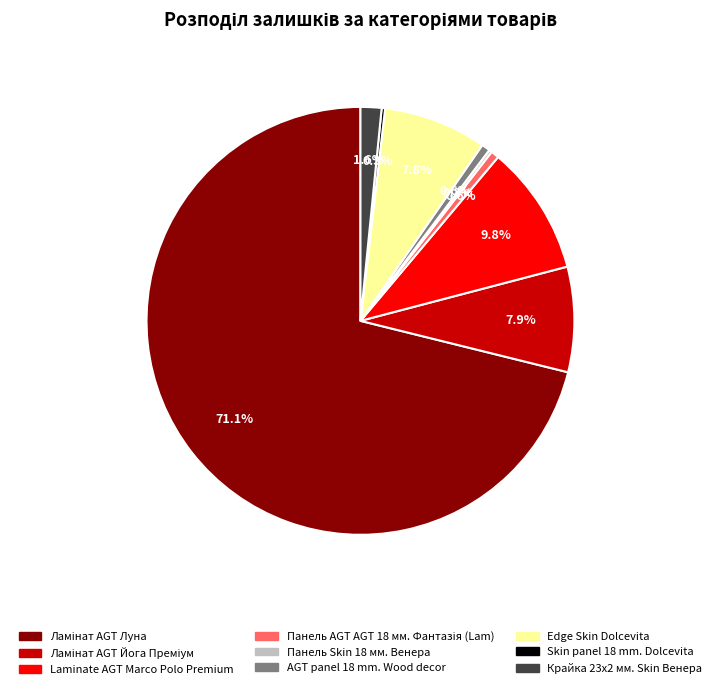

Is there a majority slice in this chart?

Yes